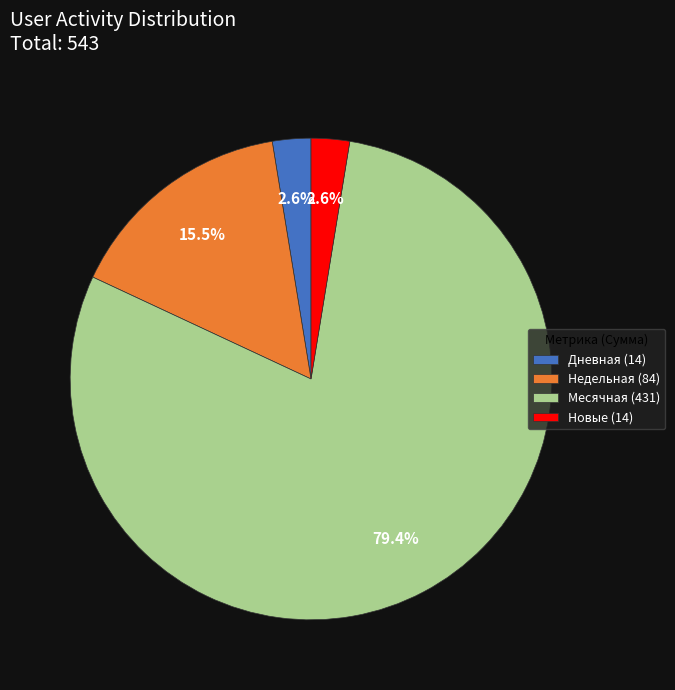

Does Недельная (84) represent more than half of the total?

No